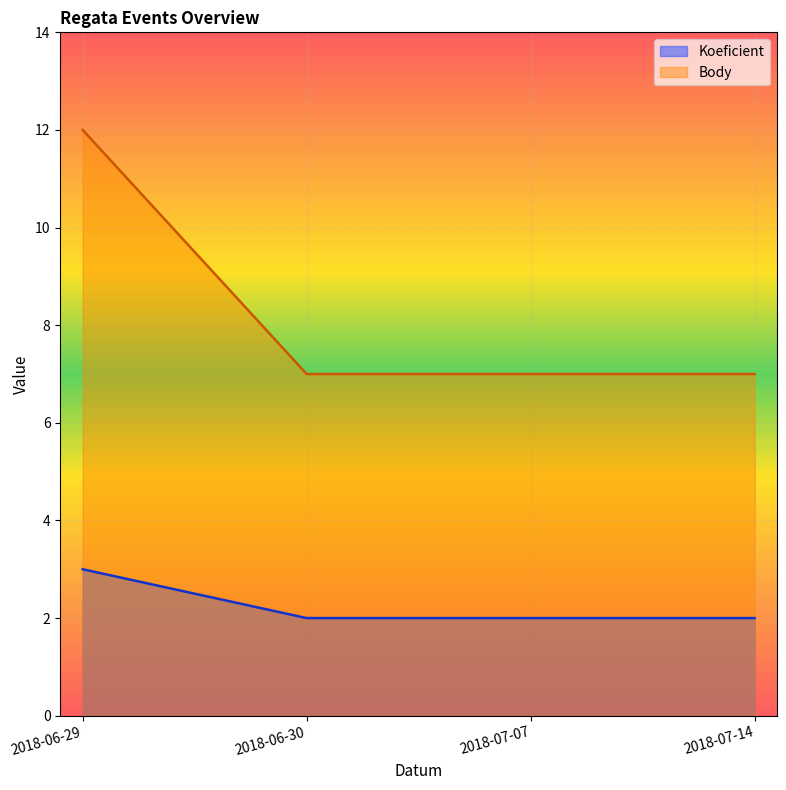

List the series in order of their peak value, lowest first.

Koeficient, Body